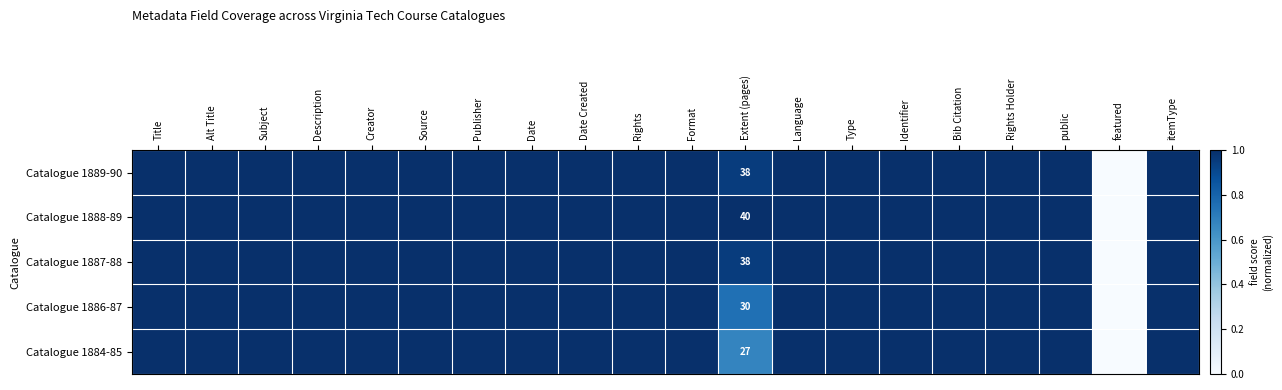

What is the total value across all series at Extent (pages)?

173